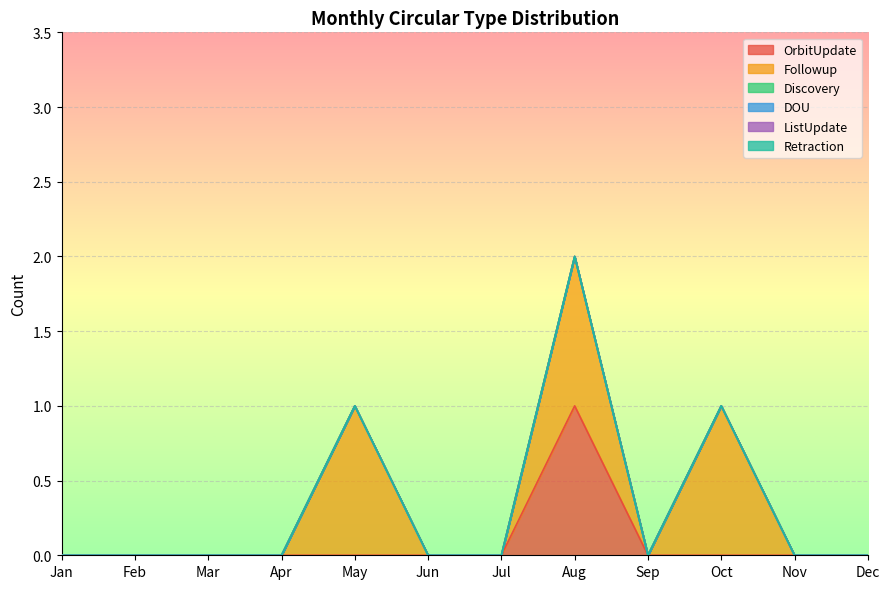

Which series has the largest total across all categories?

Followup